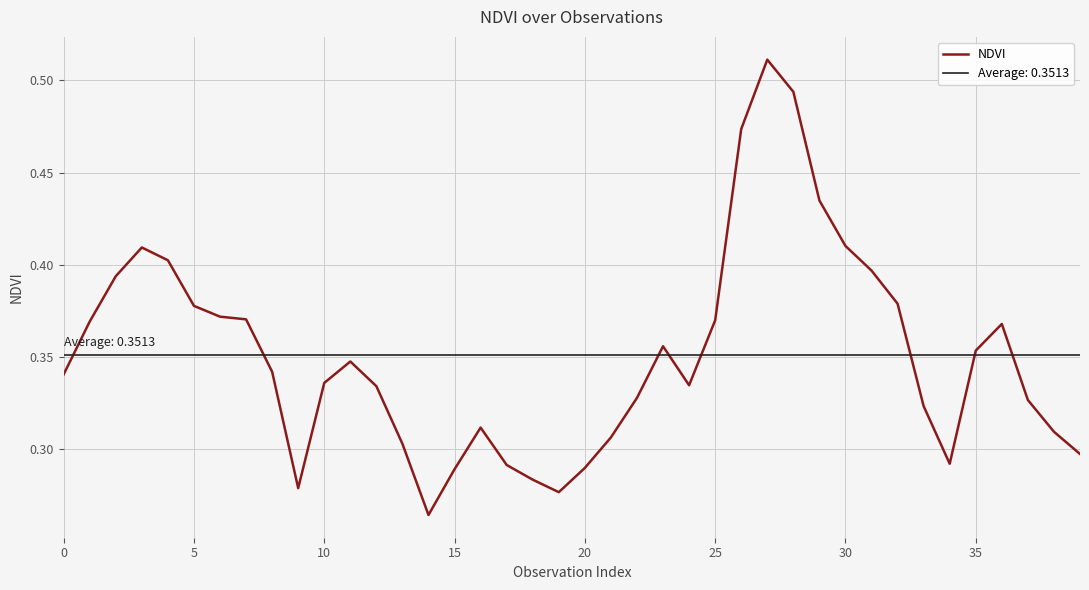

What is the label of the 6th point from the right?

34